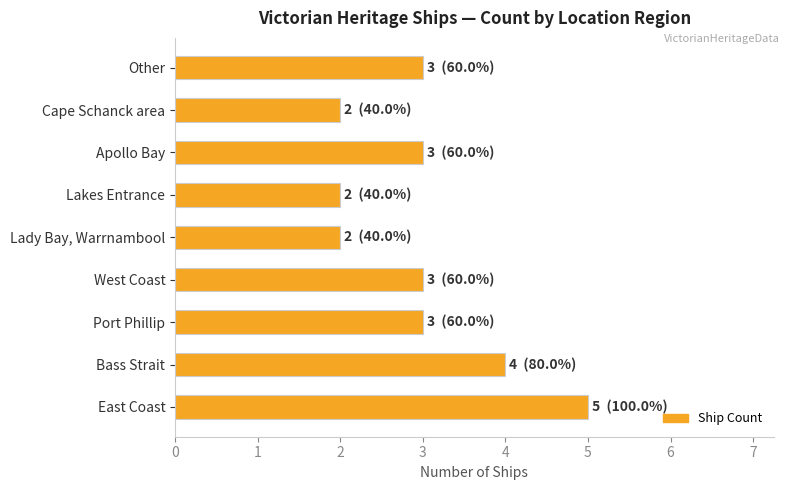

Is it true that the value at Lakes Entrance is 1?

False